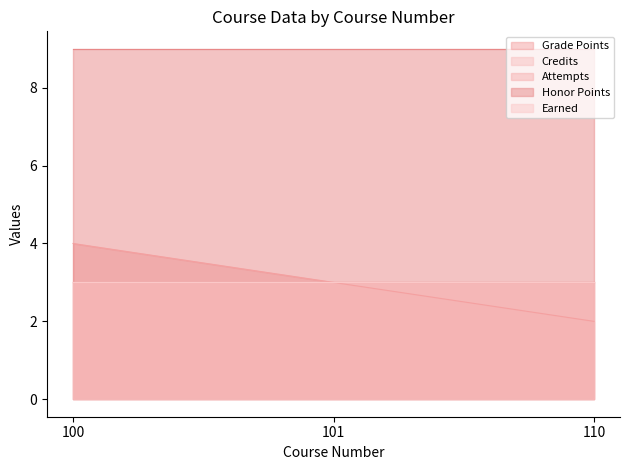

Which category has the lowest value in the Attempts series?

100